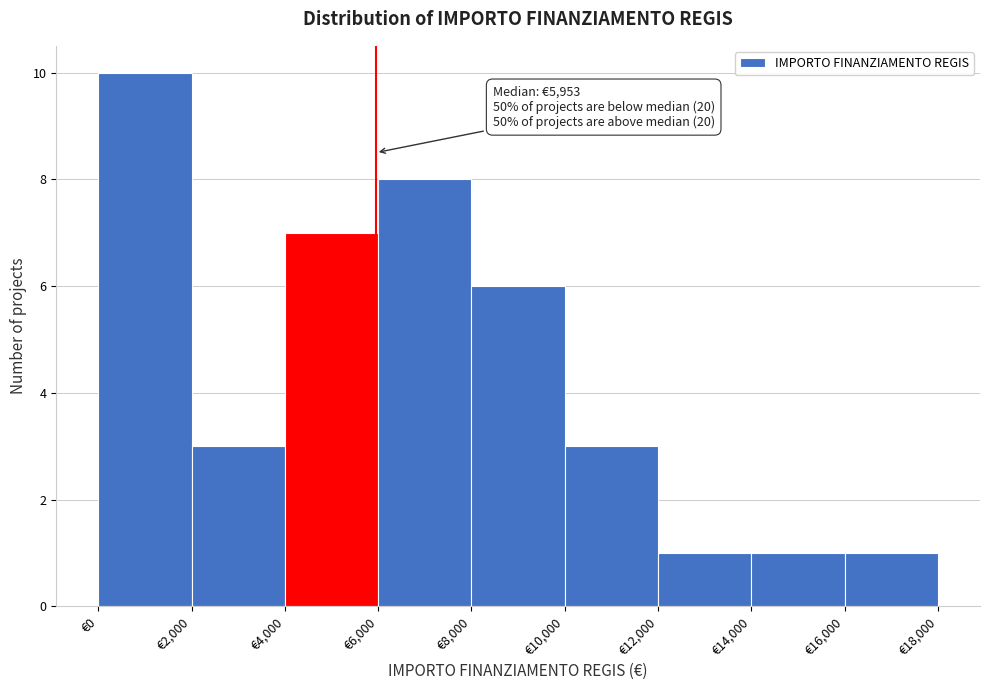

Which range on the x-axis has the tallest bar?

0 to 2000